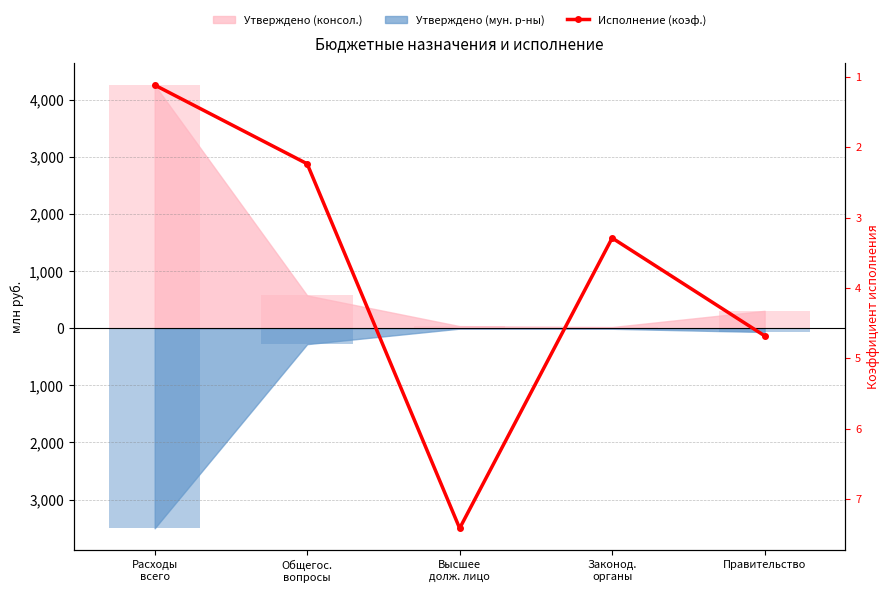

What is the greatest value displayed?

7.4